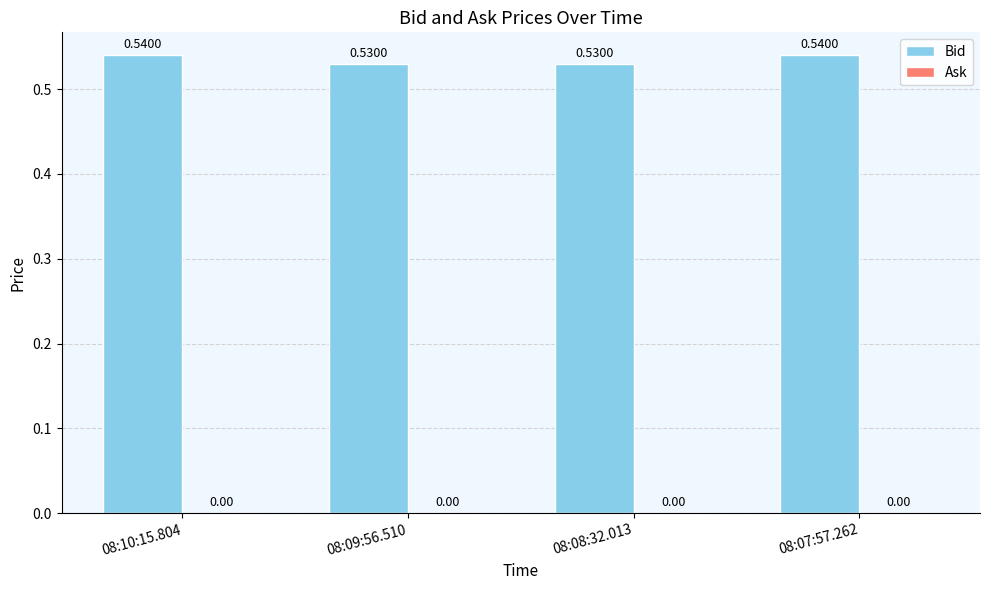

Between 08:09:56.510 and 08:10:15.804, which is larger?

08:10:15.804